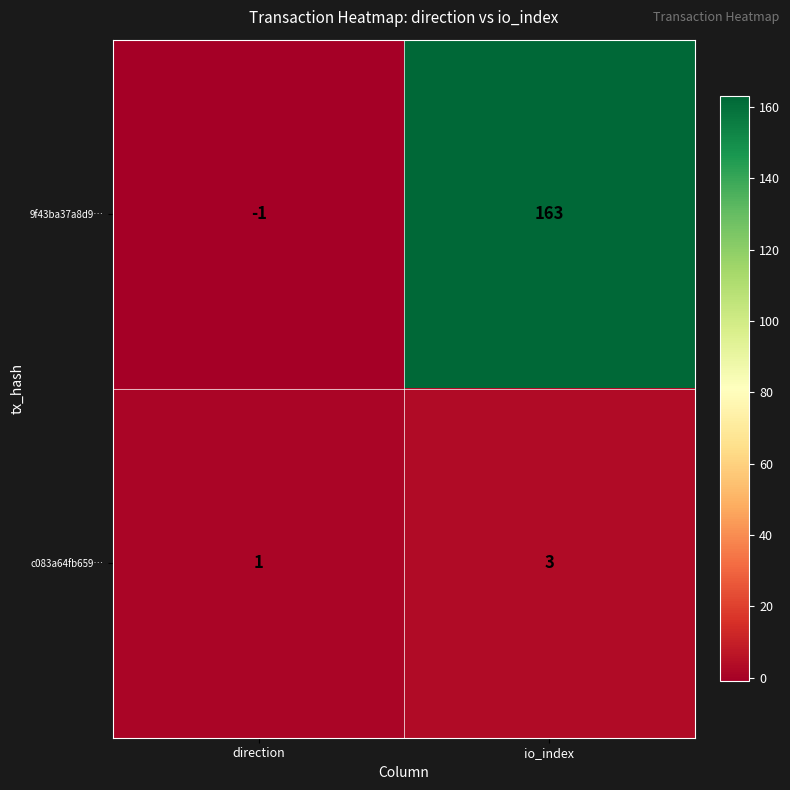

Rank the series by their maximum value, from lowest to highest.

c083a64fb659…, 9f43ba37a8d9…